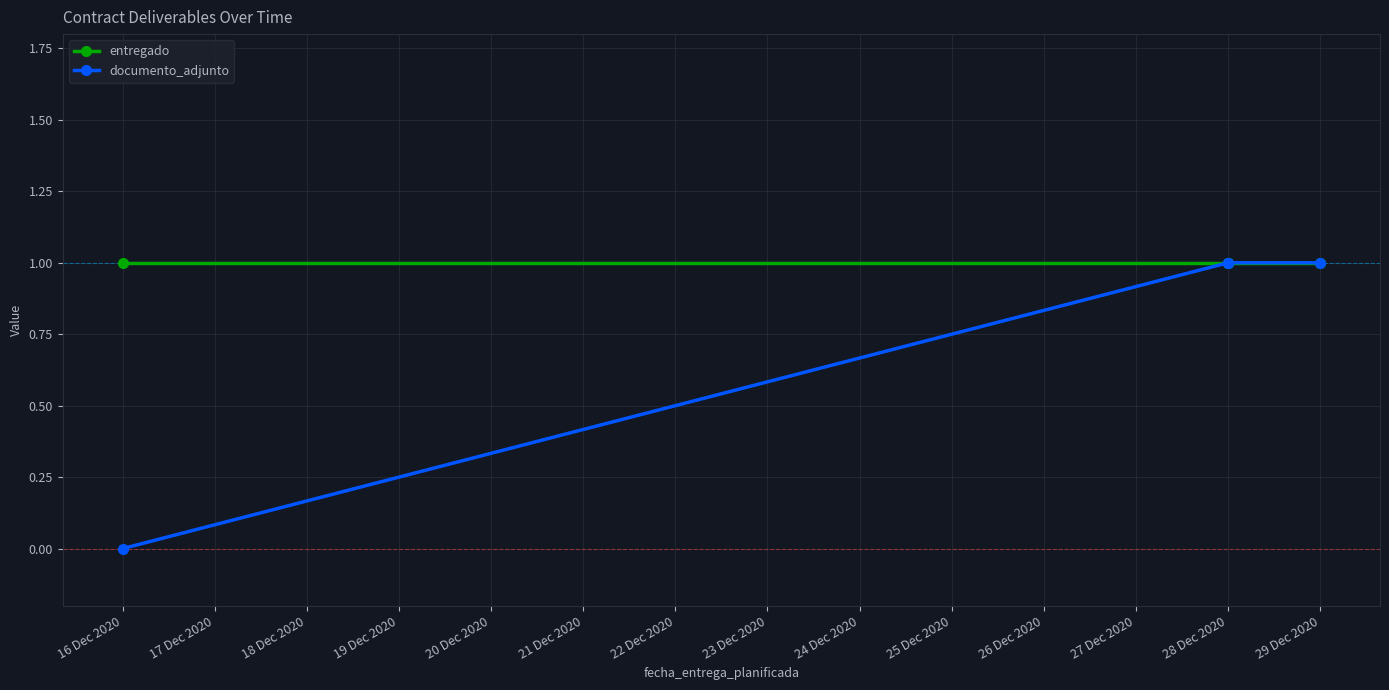

True or false: entregado and documento_adjunto intersect in this chart.

False